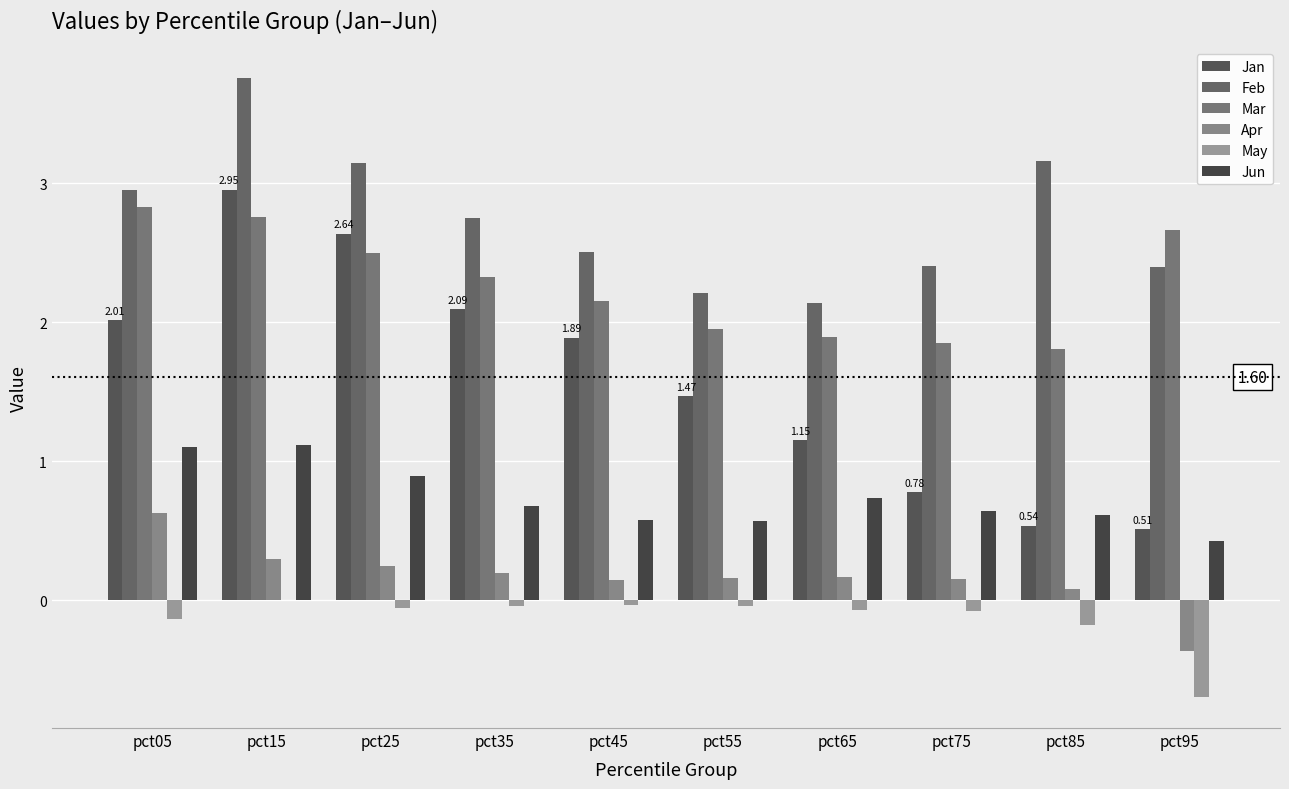

What is the difference between the second highest and second lowest values in the Jan series?

2.1